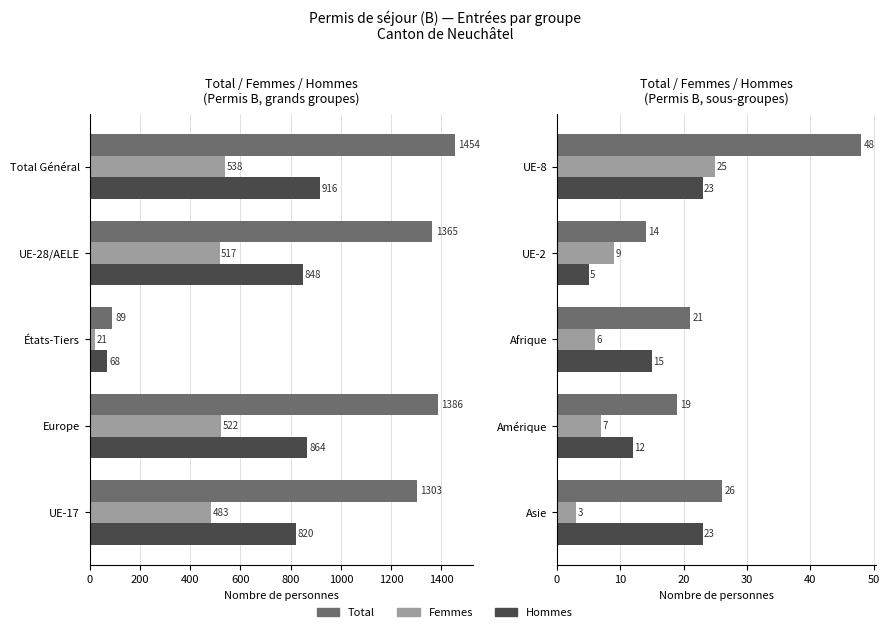

What value does the Hommes series have at Asie, to the nearest 5?

25